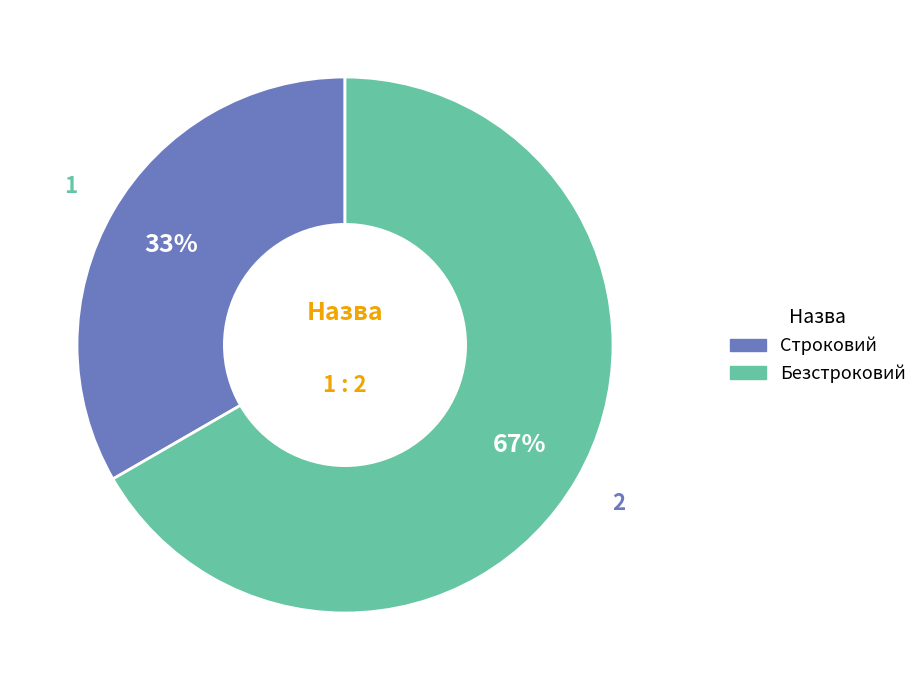

Combined, do Строковий and Безстроковий account for over 50%?

Yes